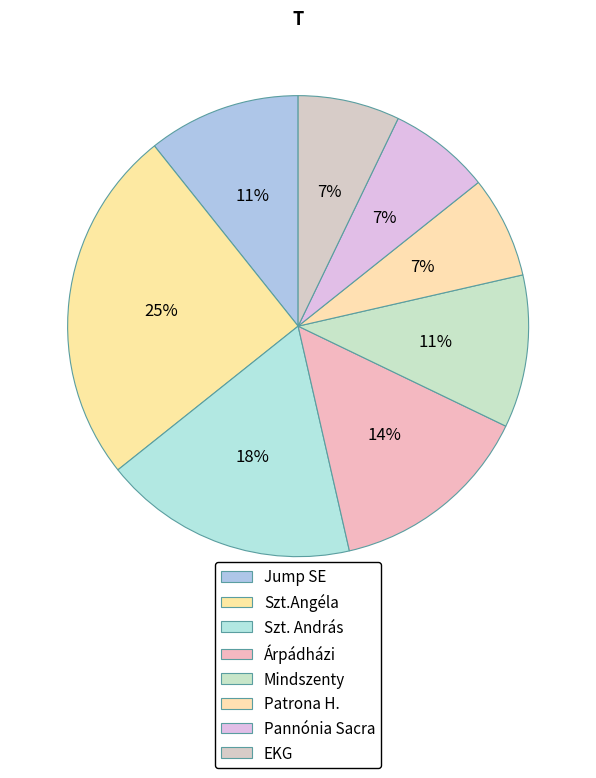

Count the number of slices in the pie.

8